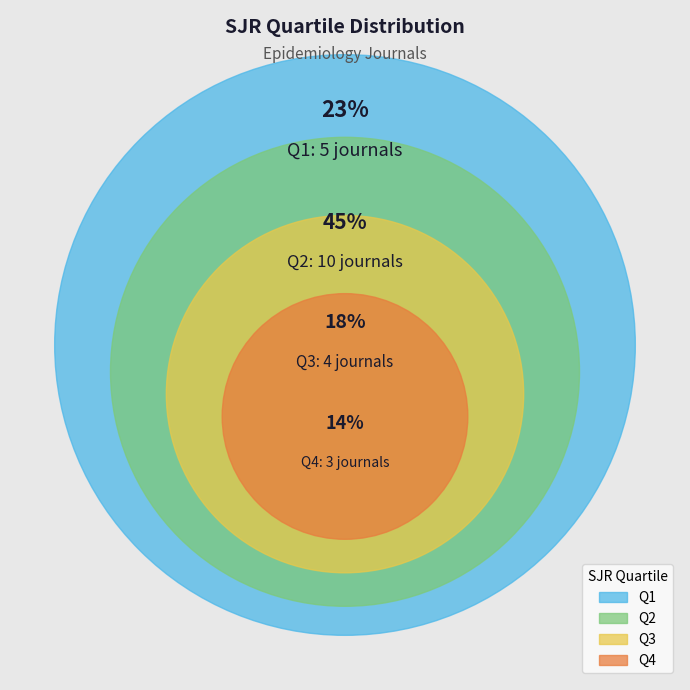

What percentage do Q2 and Q3 together represent?

63.6%